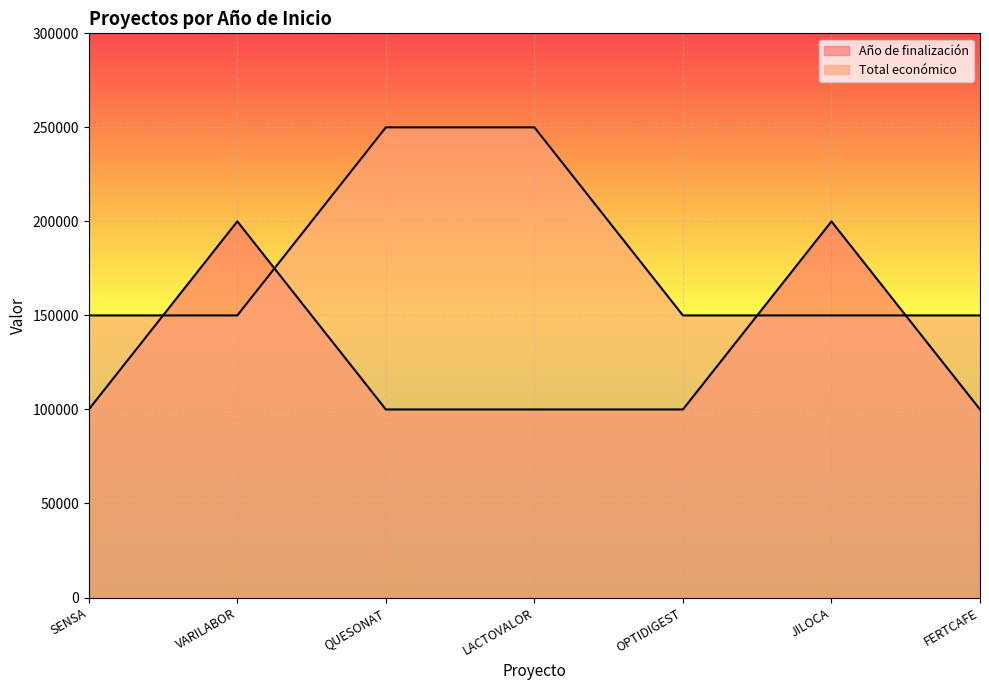

Reading left to right, transcribe all the data shown in this chart.

Año de finalización: 100000	200000	100000	100000	100000	200000	100000
Total económico: 150000	150000	250000	250000	150000	150000	150000